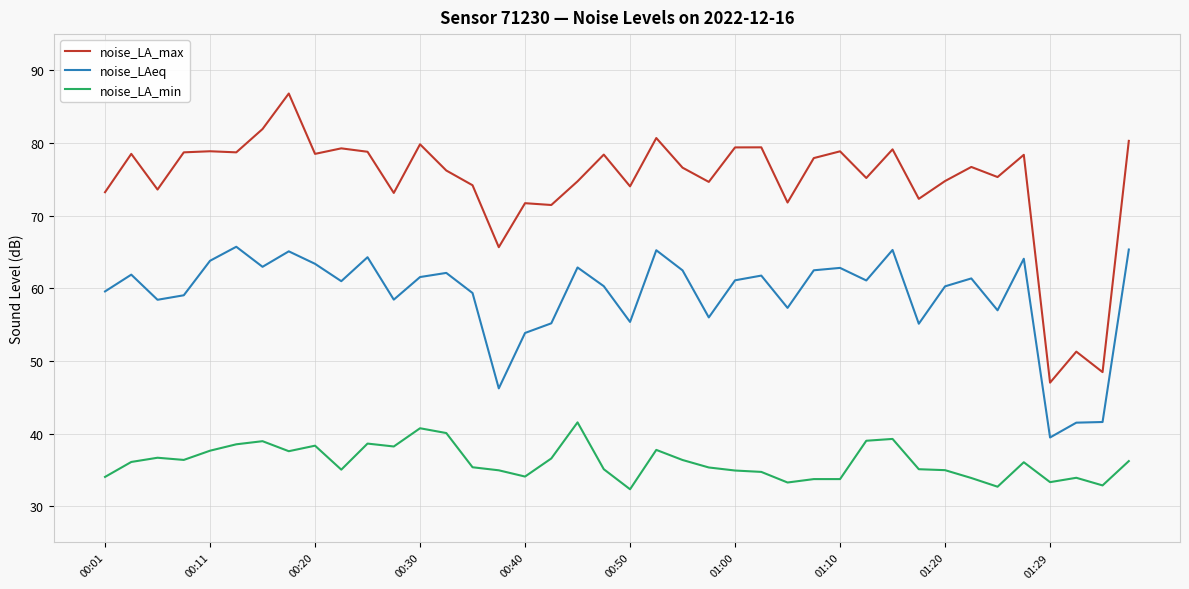

Which series has the largest total across all categories?

noise_LA_max